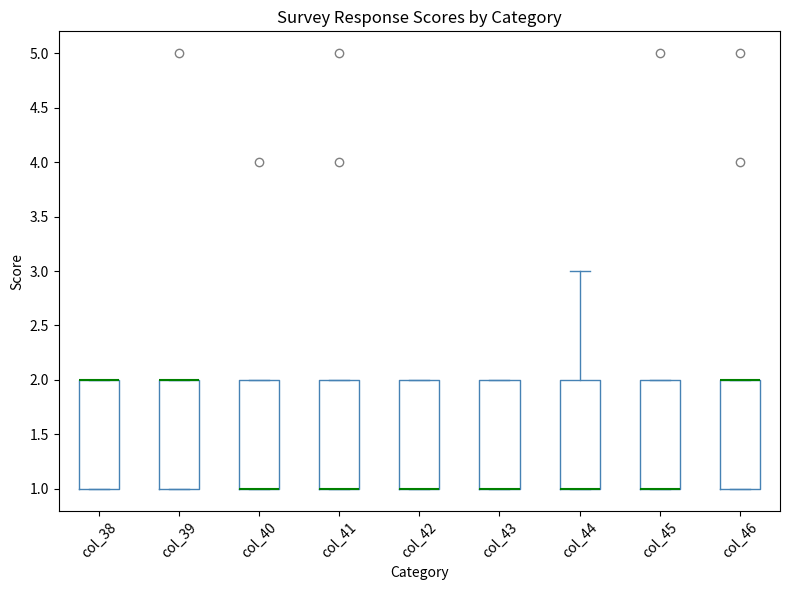

Reading left to right, transcribe this box plot: for each box, give where its median line is, the range the box spans, and where its two whiskers end, as read against the y-axis. The values are not printed on the chart, so give them approximately, as read against the axis.

col_38: median 2 (drawn on the box's upper edge), box 1 to 2, whiskers 1 to 2
col_39: median 2 (drawn on the box's upper edge), box 1 to 2, whiskers 1 to 2
col_40: median 1 (drawn on the box's lower edge), box 1 to 2, whiskers 1 to 2
col_41: median 1 (drawn on the box's lower edge), box 1 to 2, whiskers 1 to 2
col_42: median 1 (drawn on the box's lower edge), box 1 to 2, whiskers 1 to 2
col_43: median 1 (drawn on the box's lower edge), box 1 to 2, whiskers 1 to 2
col_44: median 1 (drawn on the box's lower edge), box 1 to 2, whiskers 1 to 3
col_45: median 1 (drawn on the box's lower edge), box 1 to 2, whiskers 1 to 2
col_46: median 2 (drawn on the box's upper edge), box 1 to 2, whiskers 1 to 2